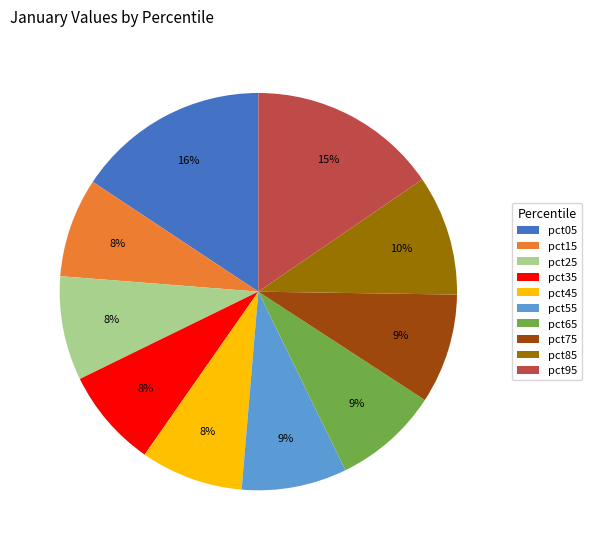

Is it true that pct85 is 24% of the pie?

False